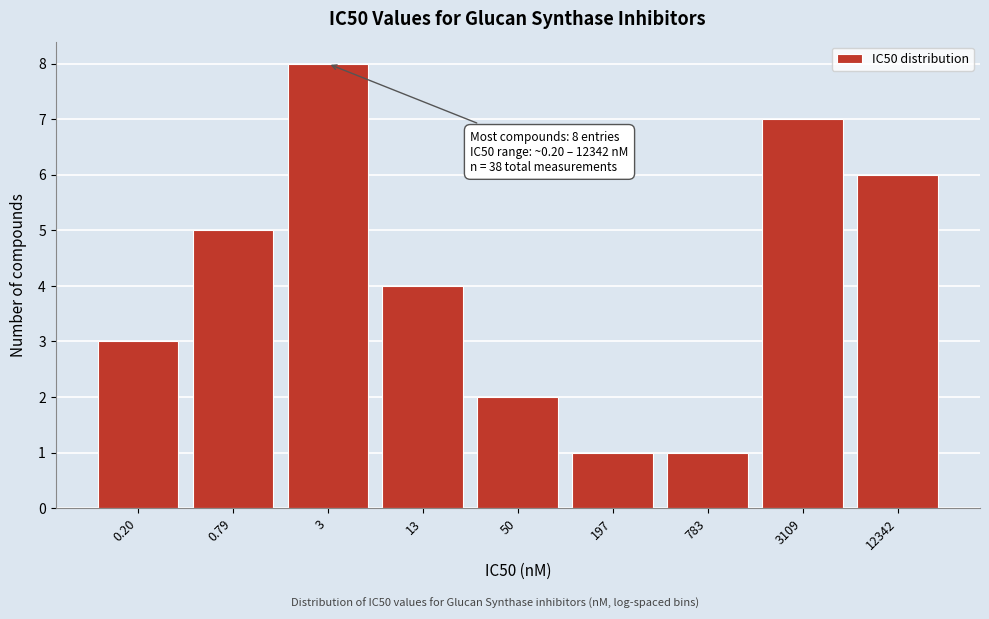

Reading right to left, transcribe all the data shown in this chart.

12342=6	3109=7	783=1	197=1	50=2	13=4	3=8	0.79=5	0.20=4